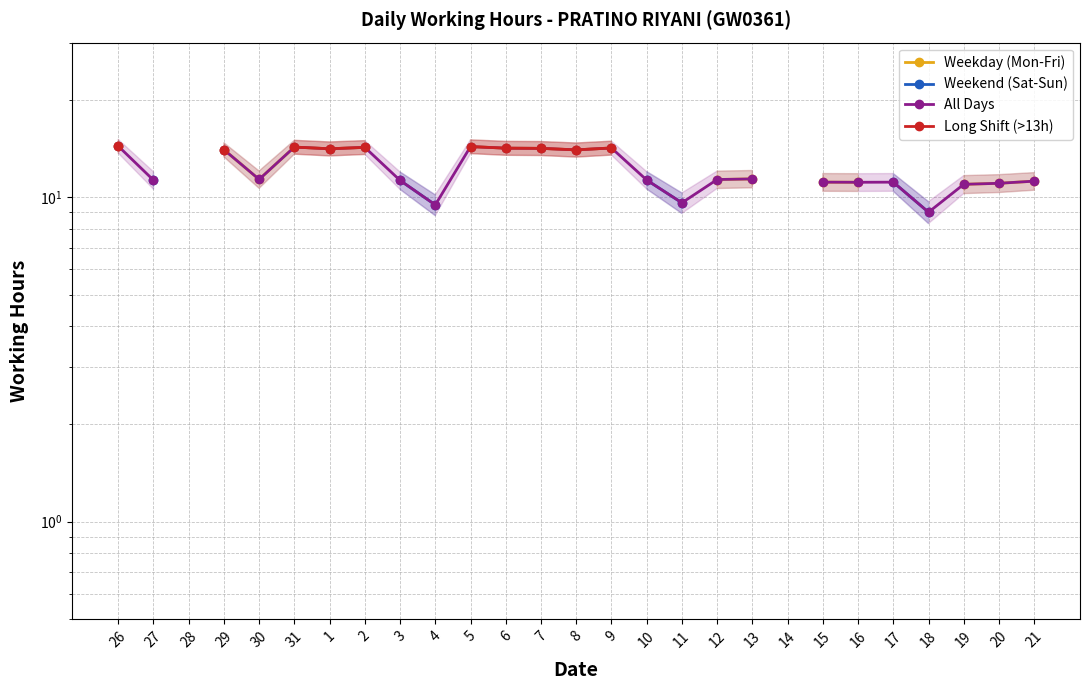

Which series has the largest range (max minus min)?

All Days